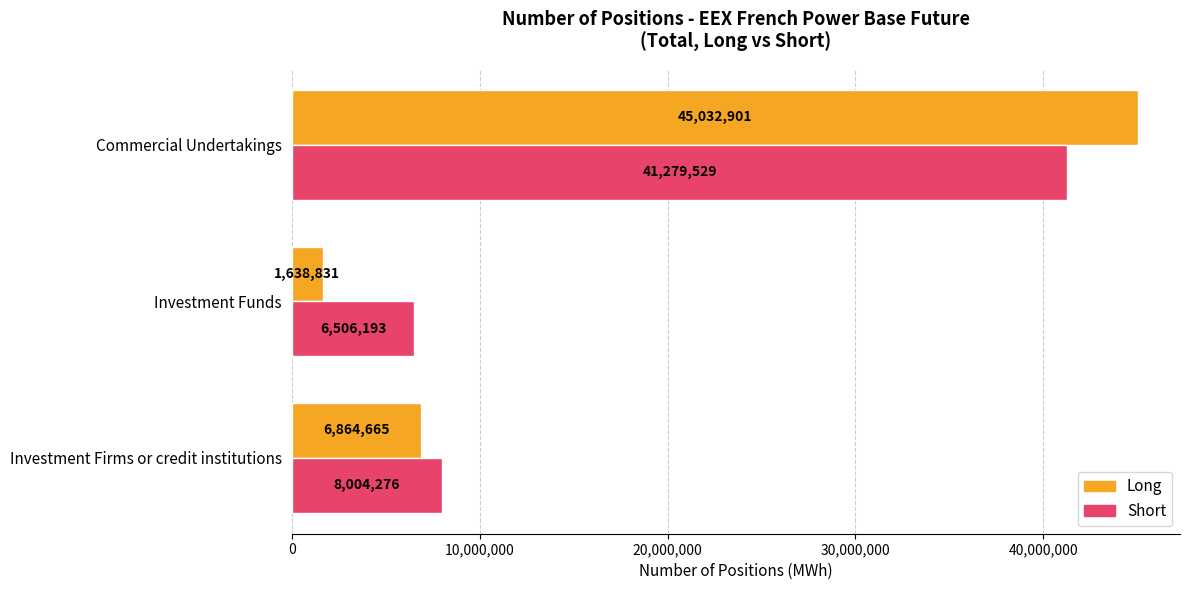

At how many categories does at least one series exceed 18389978?

1